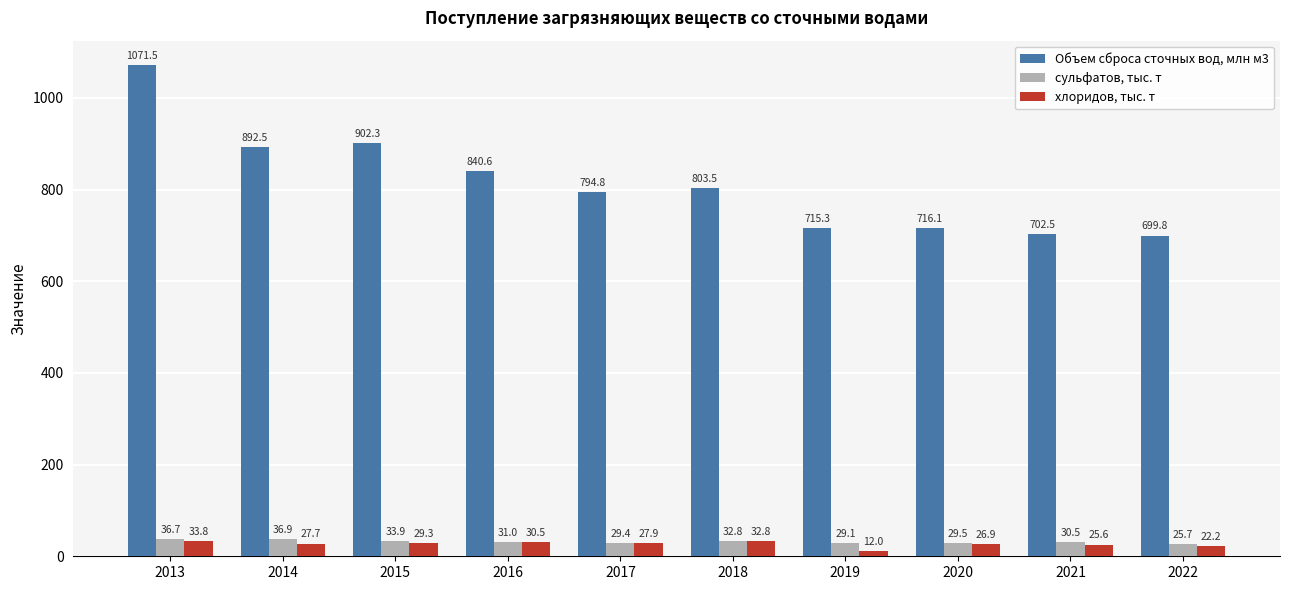

Where does the хлоридов, тыс. т series first go above 27?

2013